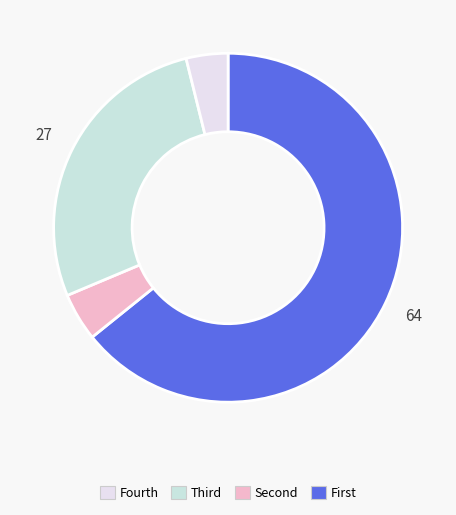

How many segments does this pie chart have?

4